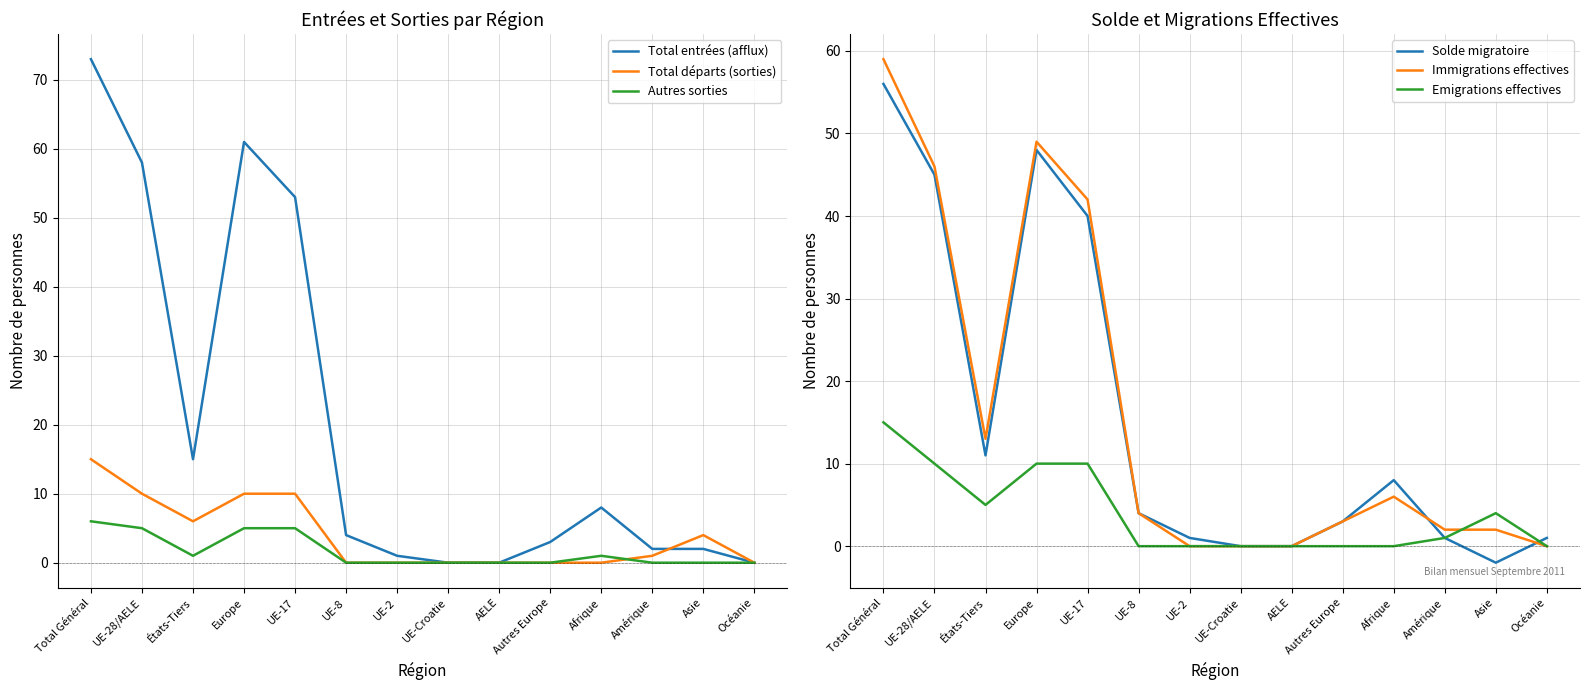

Is it true that Total départs (sorties) equals -5 at Océanie?

False